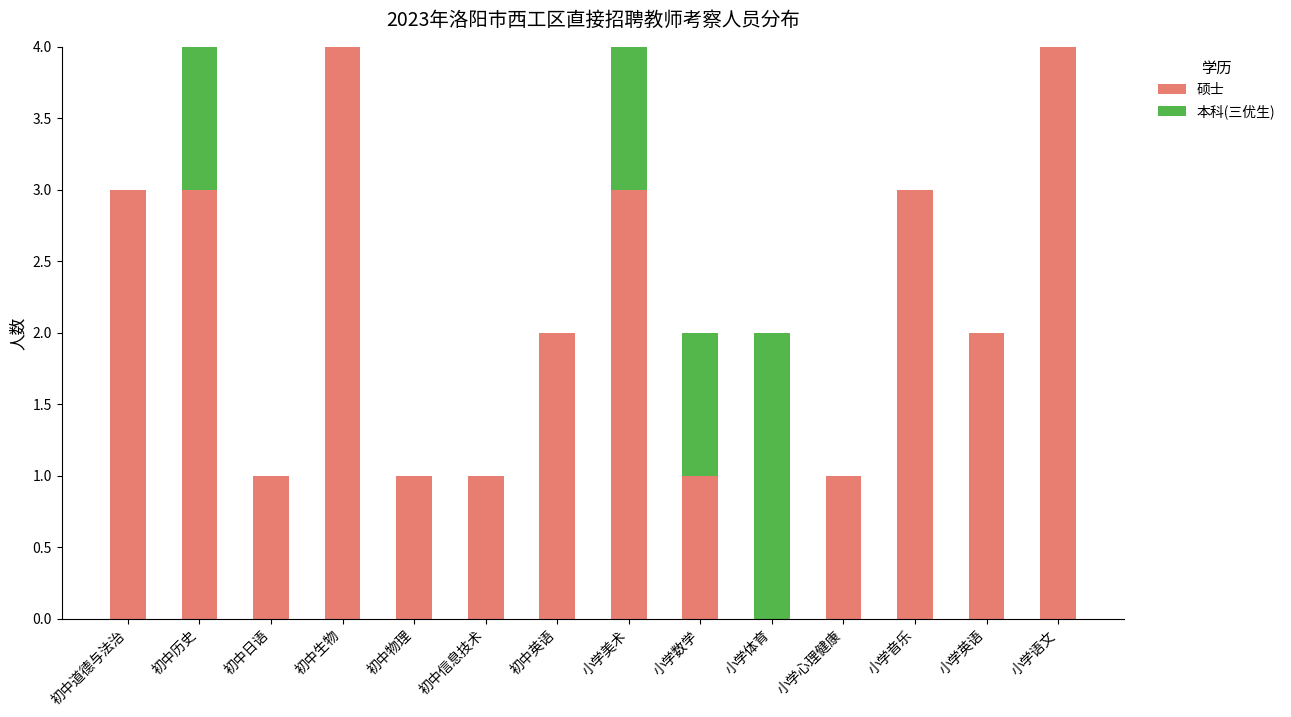

What are all the series names shown in the legend?

硕士, 本科(三优生)